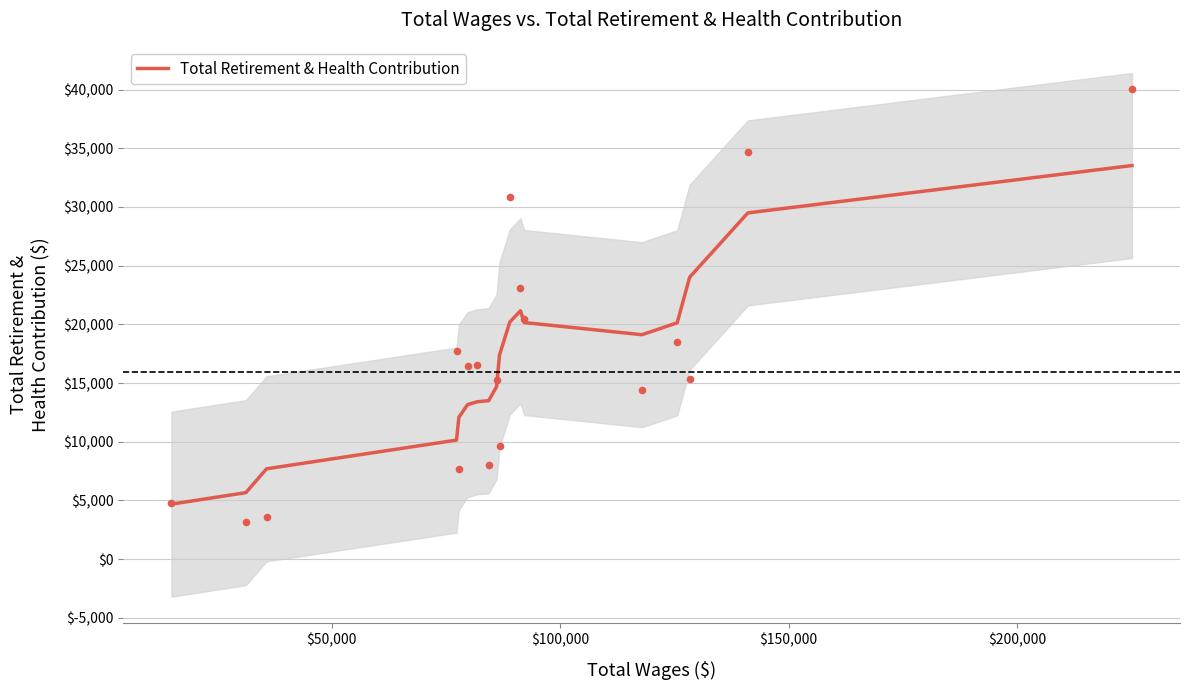

What is the maximum value for Total Retirement & Health Contribution?

33527.2